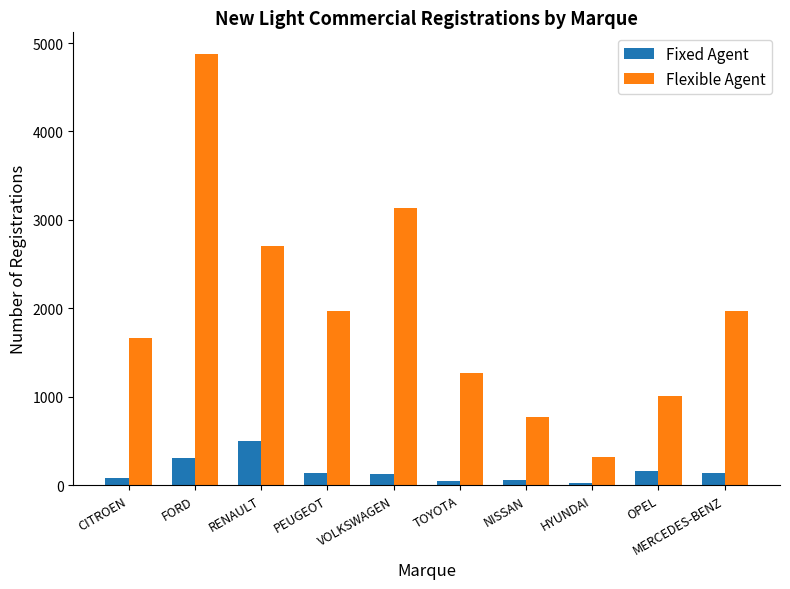

What are all the series names shown in the legend?

Fixed Agent, Flexible Agent